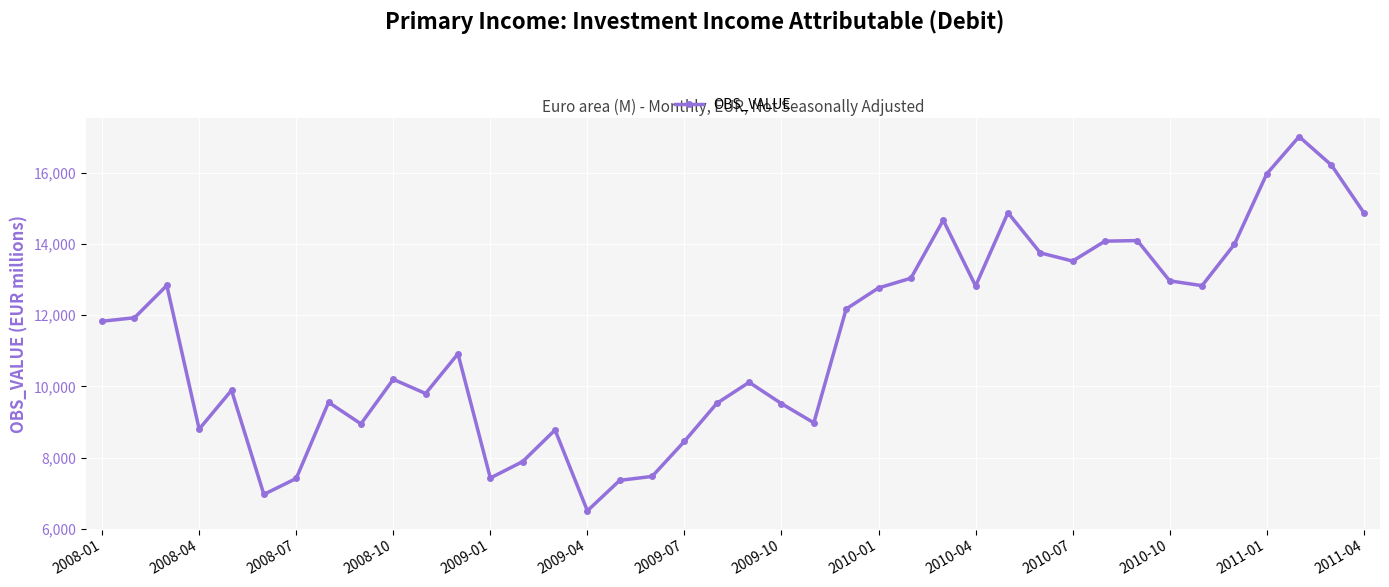

True or false: there are more than 2 points higher than both neighbors.

True